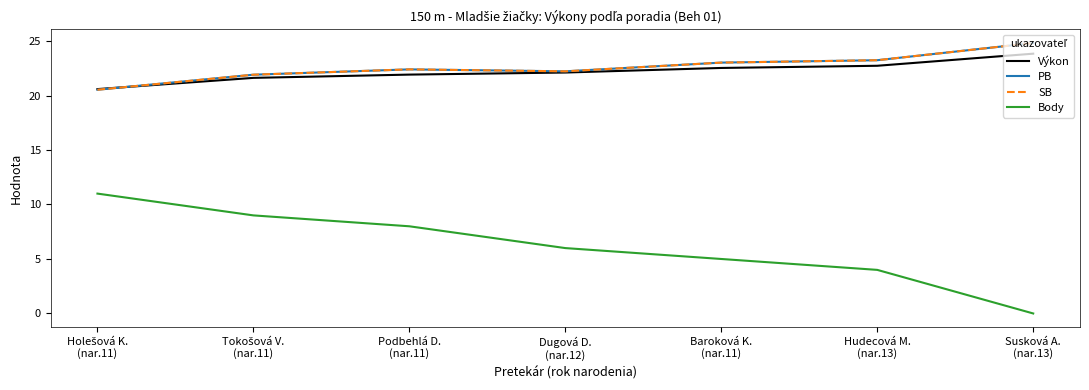

Does the chart display data point markers on the line(s)?

No